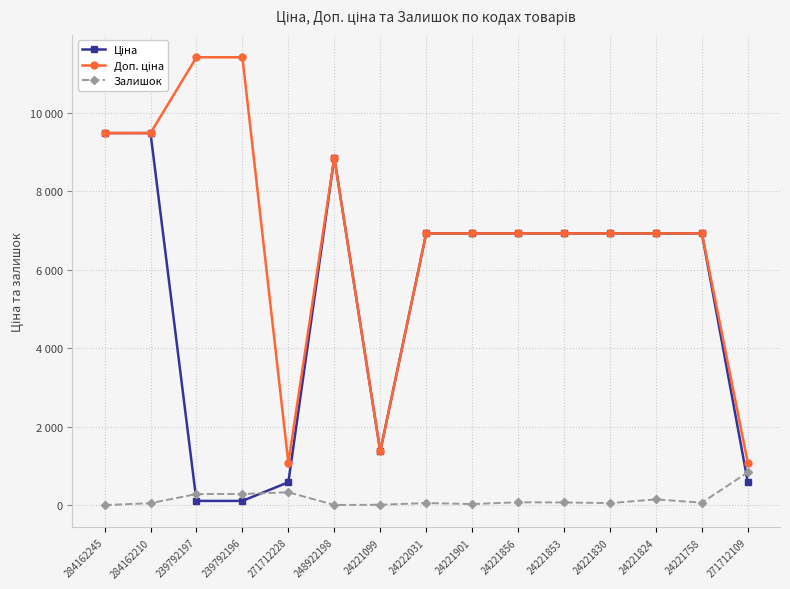

Reading left to right, list all the values displayed in this chart.

Ціна: 284162245=9480.1	284162210=9480.1	239792197=114.1	239792196=114.1	271712228=589.9	248922198=8856.7	24221099=1375.4	24222031=6925.7	24221901=6925.7	24221856=6925.7	24221853=6925.7	24221830=6925.7	24221824=6925.7	24221758=6925.7	271712109=589.9
Доп. ціна: 284162245=9480.1	284162210=9480.1	239792197=11410.0	239792196=11410.0	271712228=1081.7	248922198=8856.7	24221099=1375.0	24222031=6925.7	24221901=6925.7	24221856=6925.7	24221853=6925.7	24221830=6925.7	24221824=6925.7	24221758=6925.7	271712109=1081.7
Залишок: 284162245=8.0	284162210=56.0	239792197=289.0	239792196=290.0	271712228=334.0	248922198=11.0	24221099=16.0	24222031=60.0	24221901=34.0	24221856=79.0	24221853=75.0	24221830=58.0	24221824=153.0	24221758=69.0	271712109=843.0